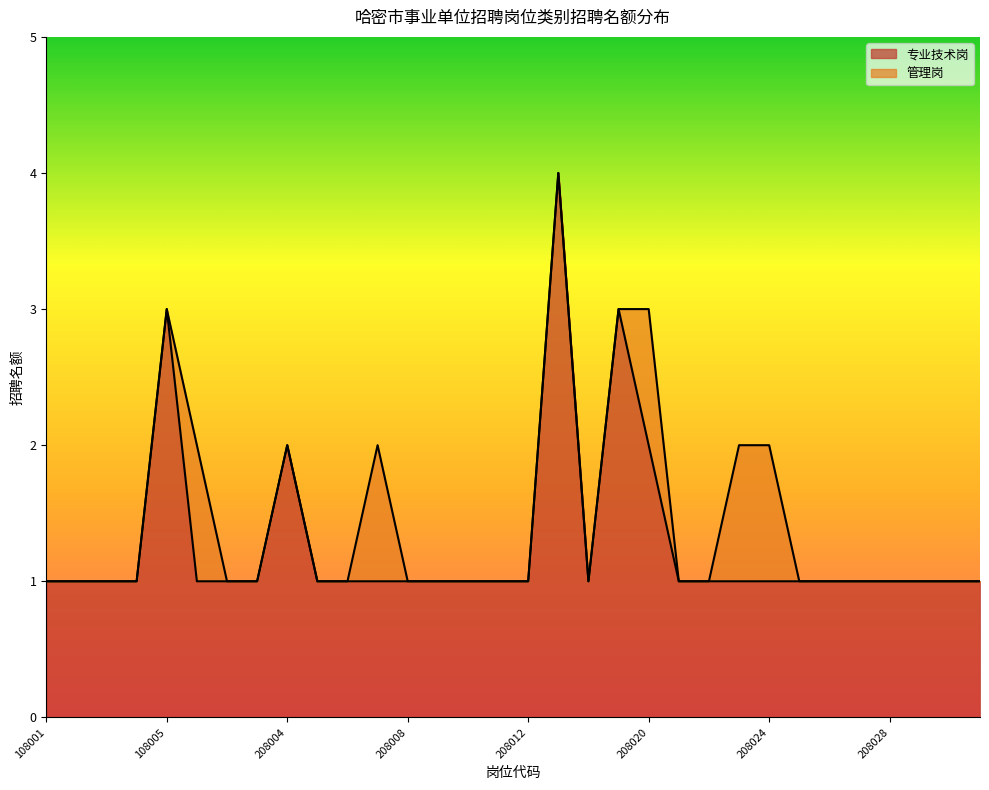

Which label corresponds to the smallest value in the chart?

108001